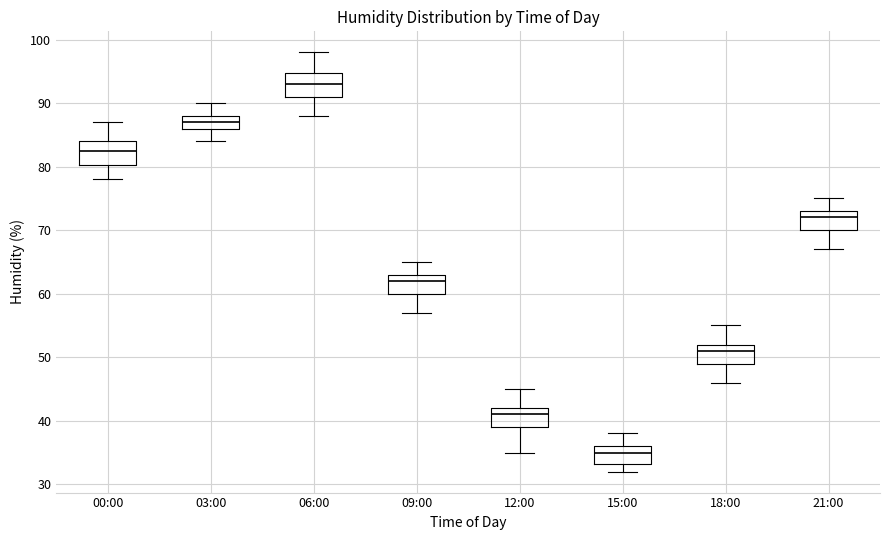

Which box's median line is the highest?

06:00